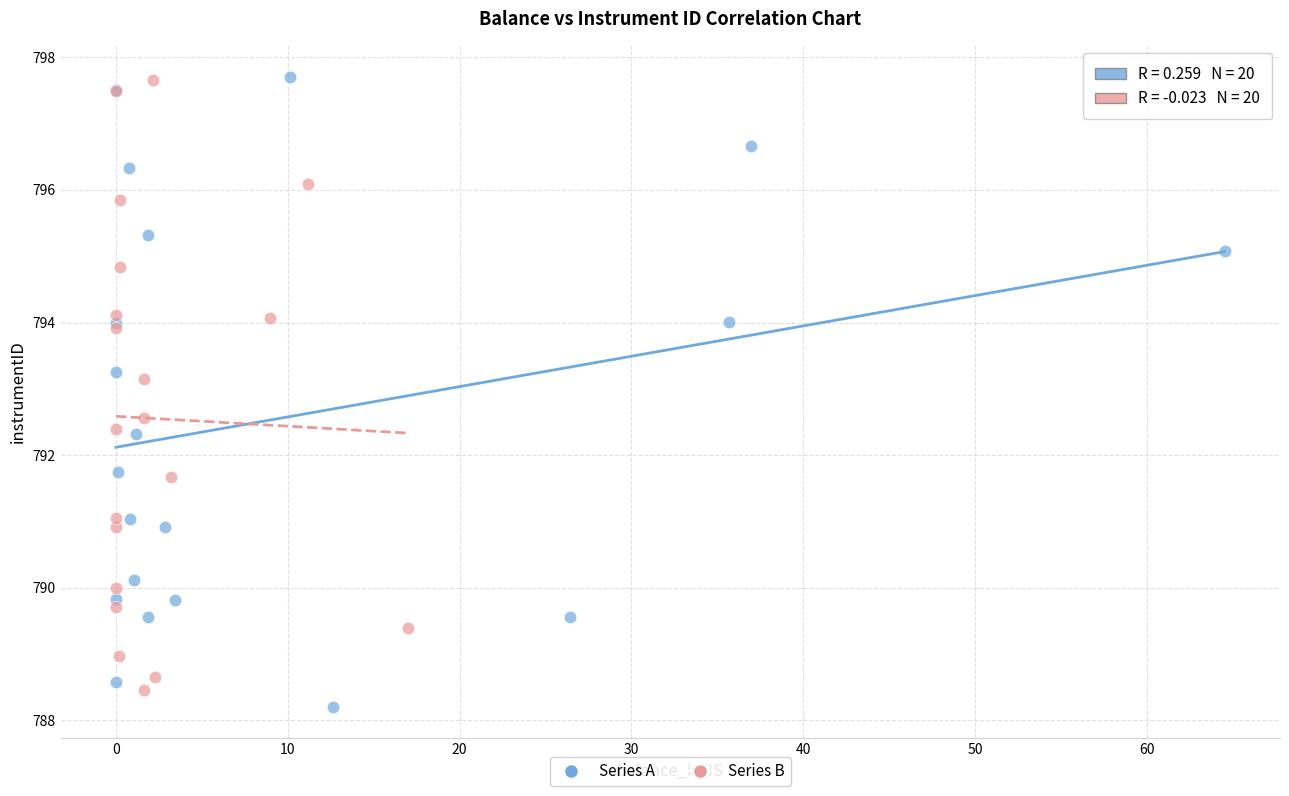

What are all the series names shown in the legend?

Series A, Series B